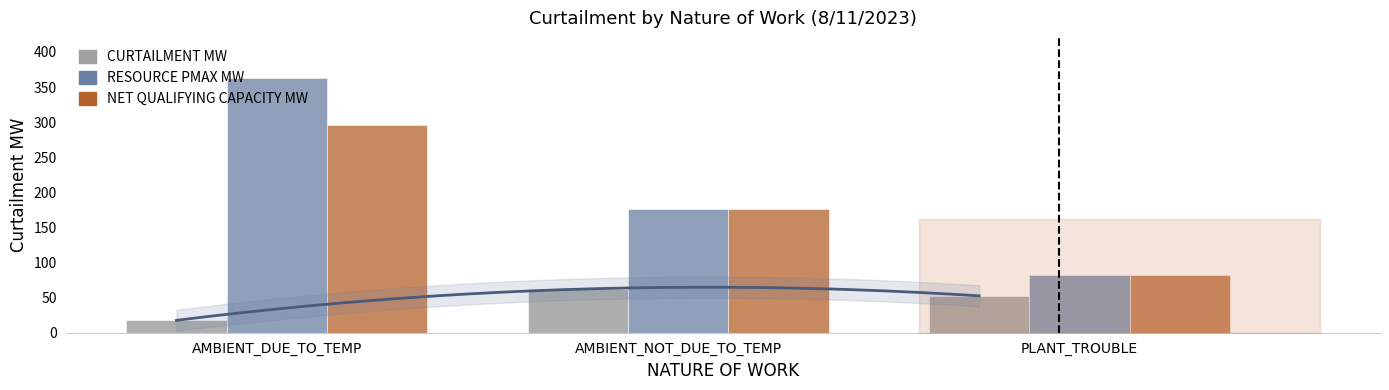

What are all the series names shown in the legend?

CURTAILMENT MW, RESOURCE PMAX MW, NET QUALIFYING CAPACITY MW